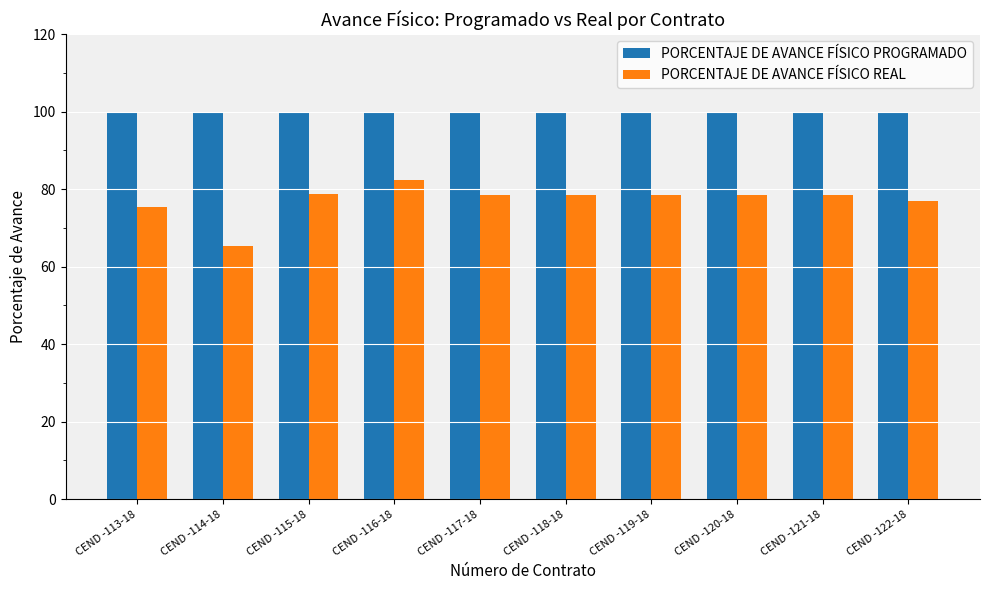

What is the approximate value of PORCENTAJE DE AVANCE FÍSICO PROGRAMADO at CEND -115-18?

100.0